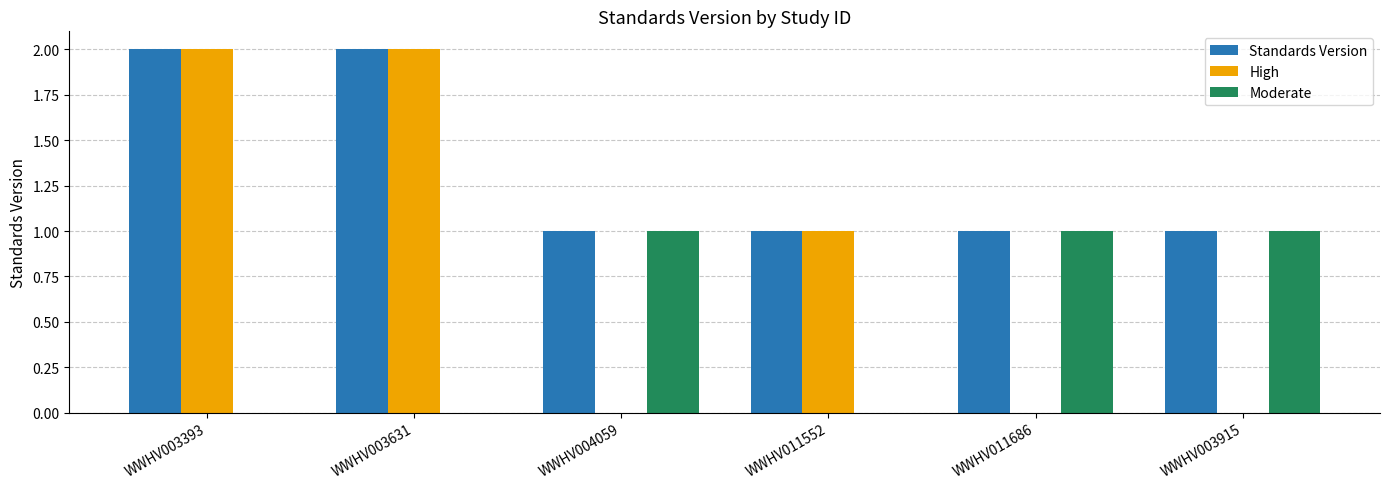

Between WWHV003631 and WWHV003915, which series saw the biggest shift?

High